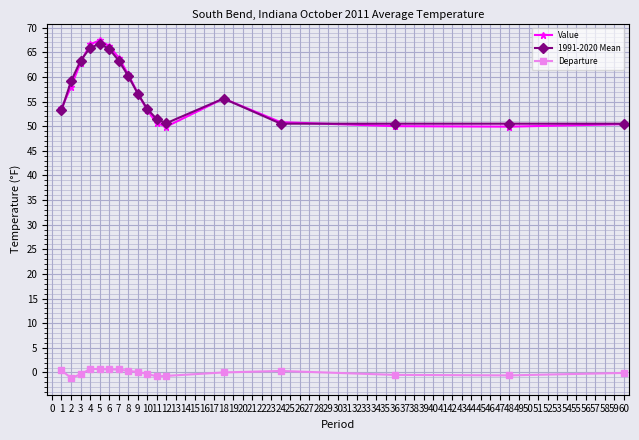

True or false: 1991-2020 Mean and Departure intersect in this chart.

False